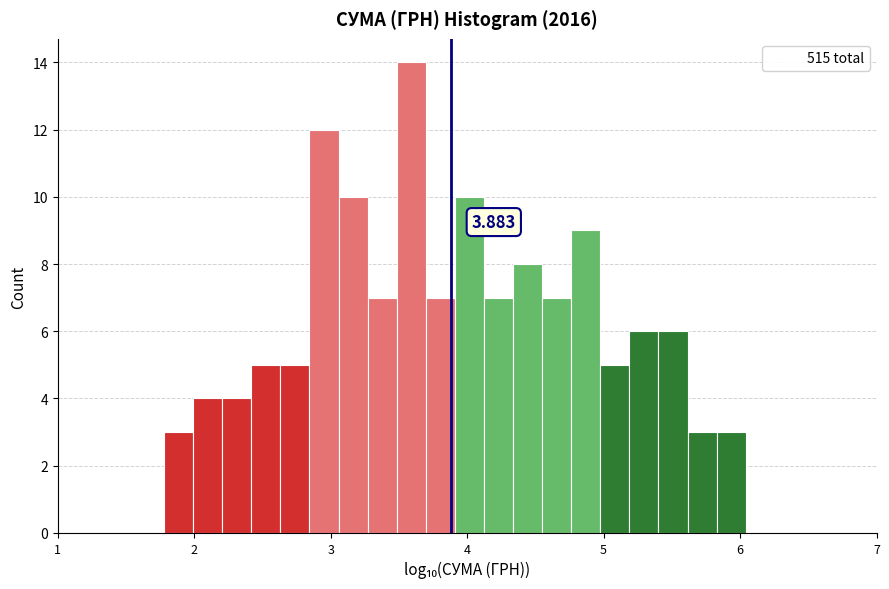

Read against the x-axis, roughly where is the centre of the tallest bar?

3.6